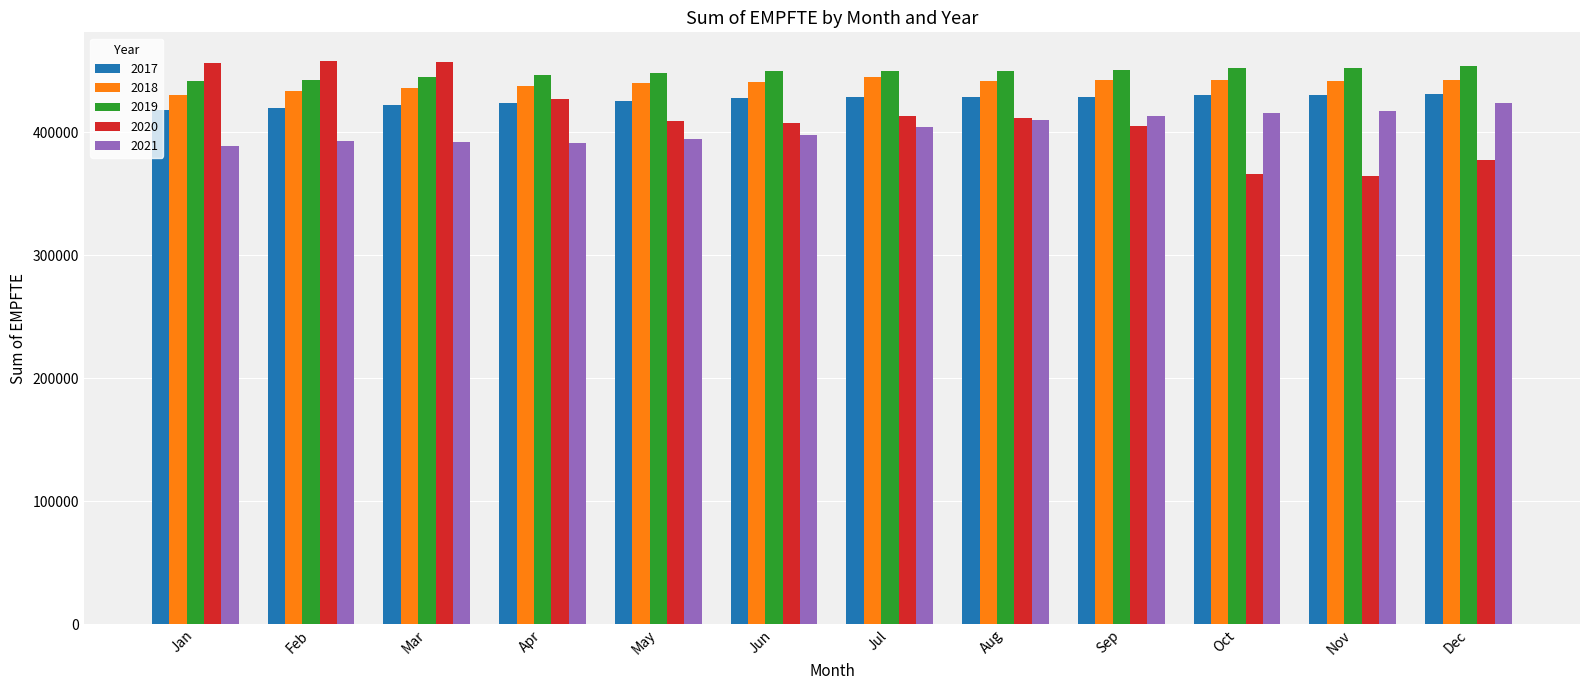

What is the total value across all series at Oct?

2107314